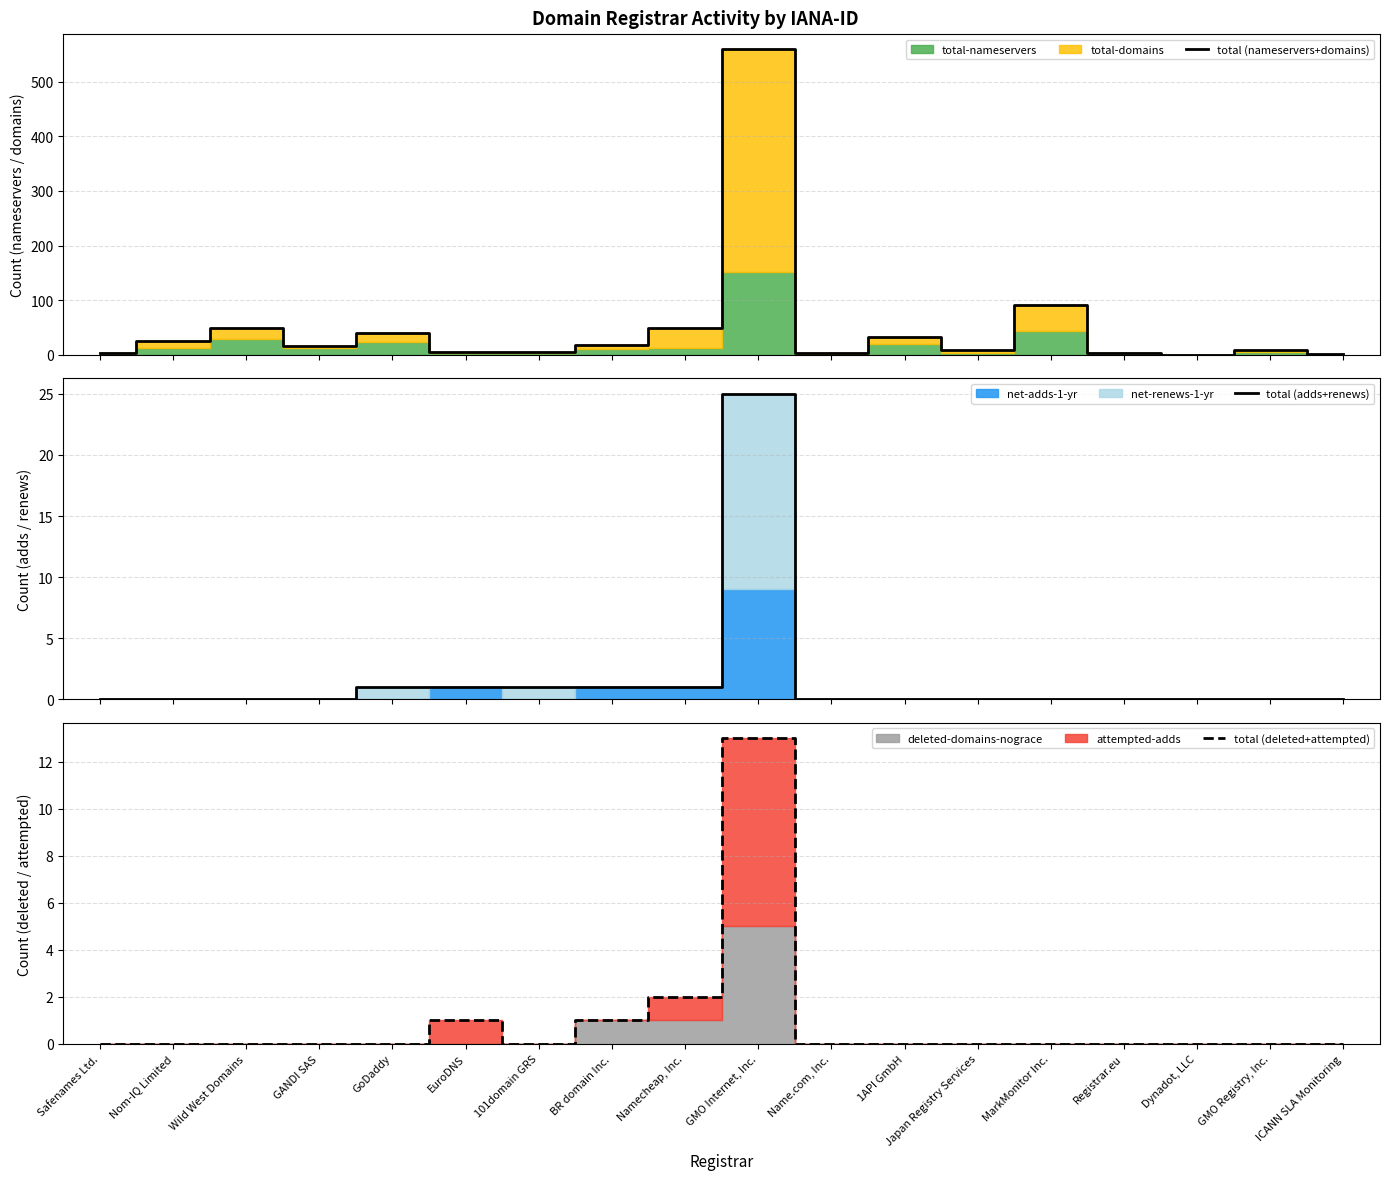

At which category does total (nameservers+domains) reach its first local valley?

GANDI SAS